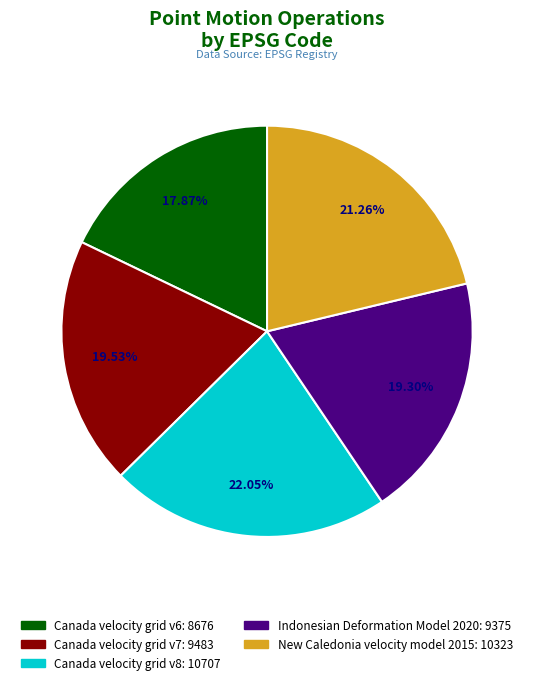

Is it true that Canada velocity grid v6 is 5% of the pie?

False